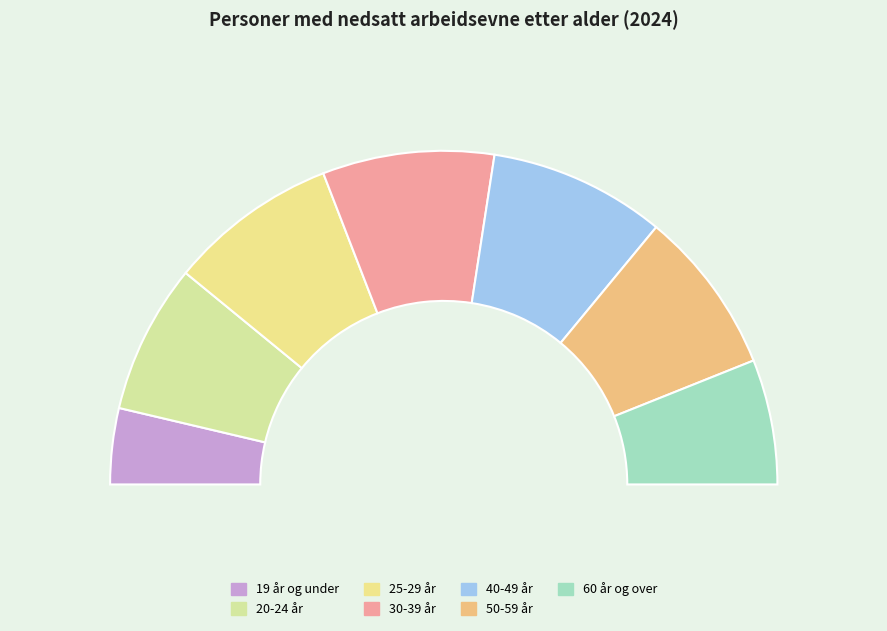

Does 60 år og over represent more than half of the total?

No